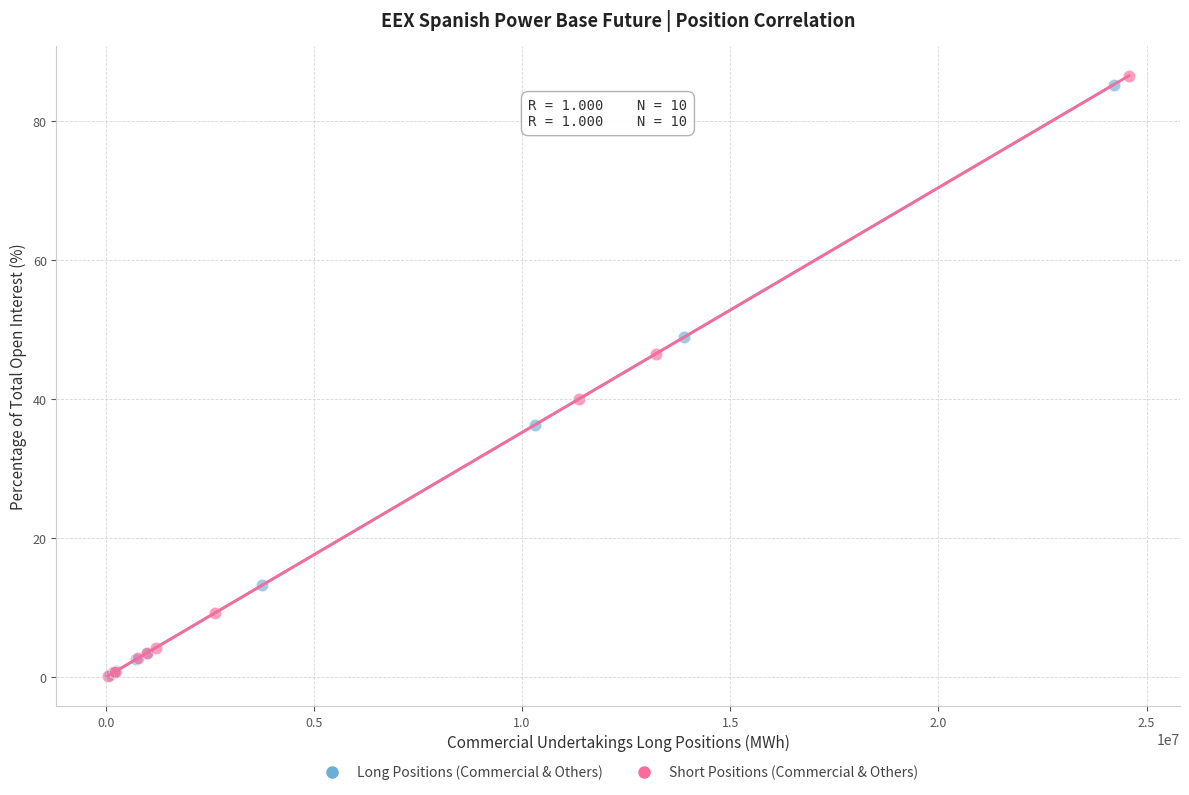

Which series has the largest Y range (max minus min)?

Short Positions (Commercial & Others)